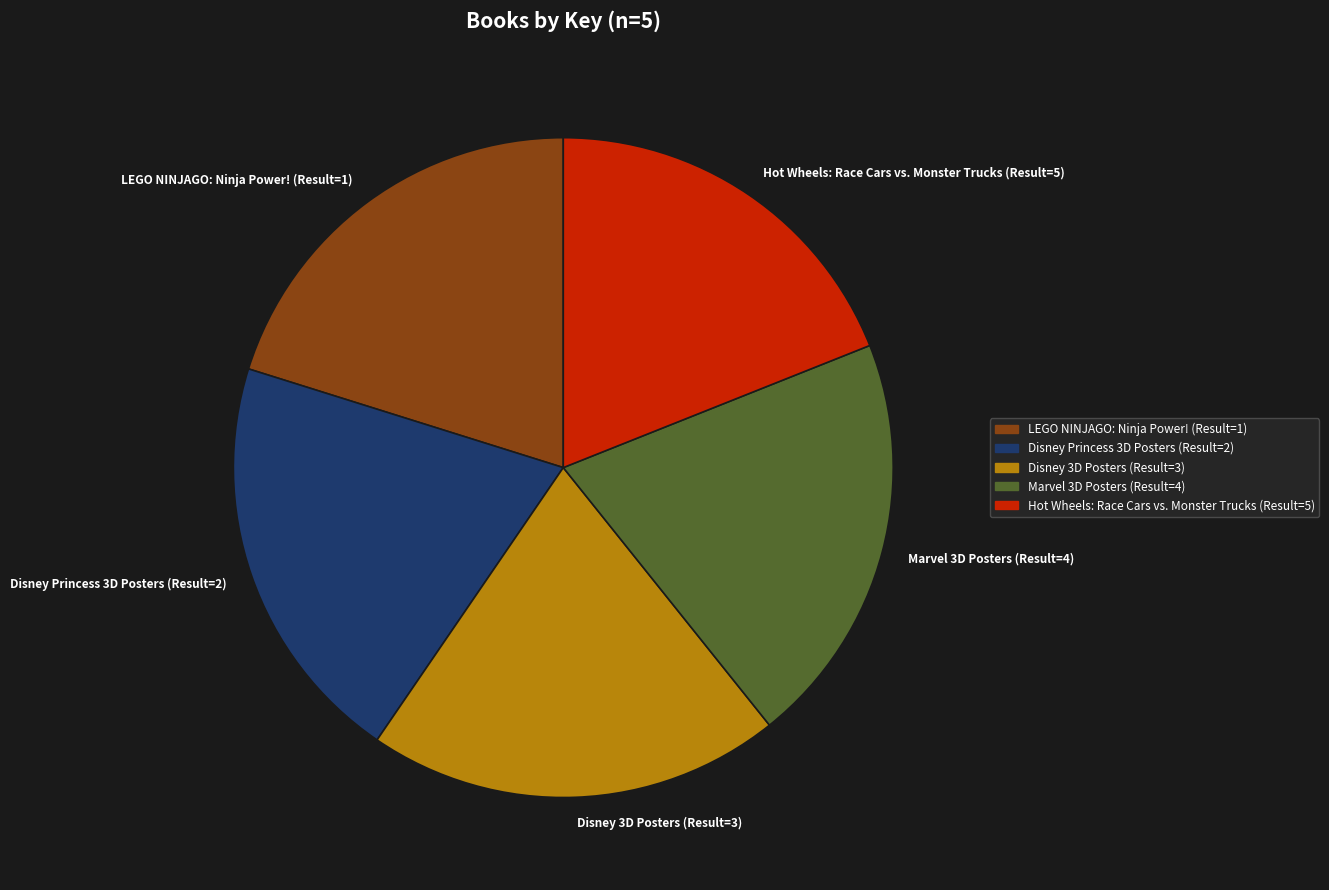

Is there a majority slice in this chart?

No